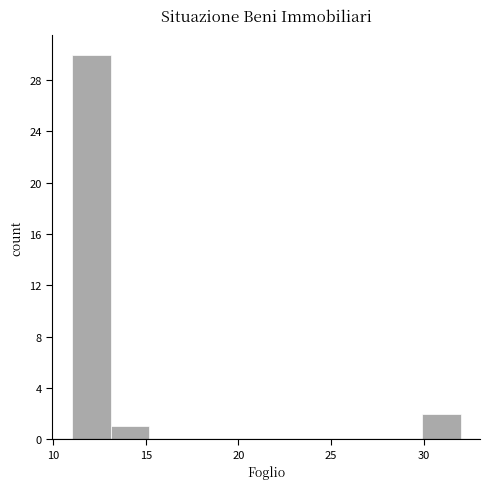

Which range on the x-axis has the tallest bar?

11.0 to 13.1